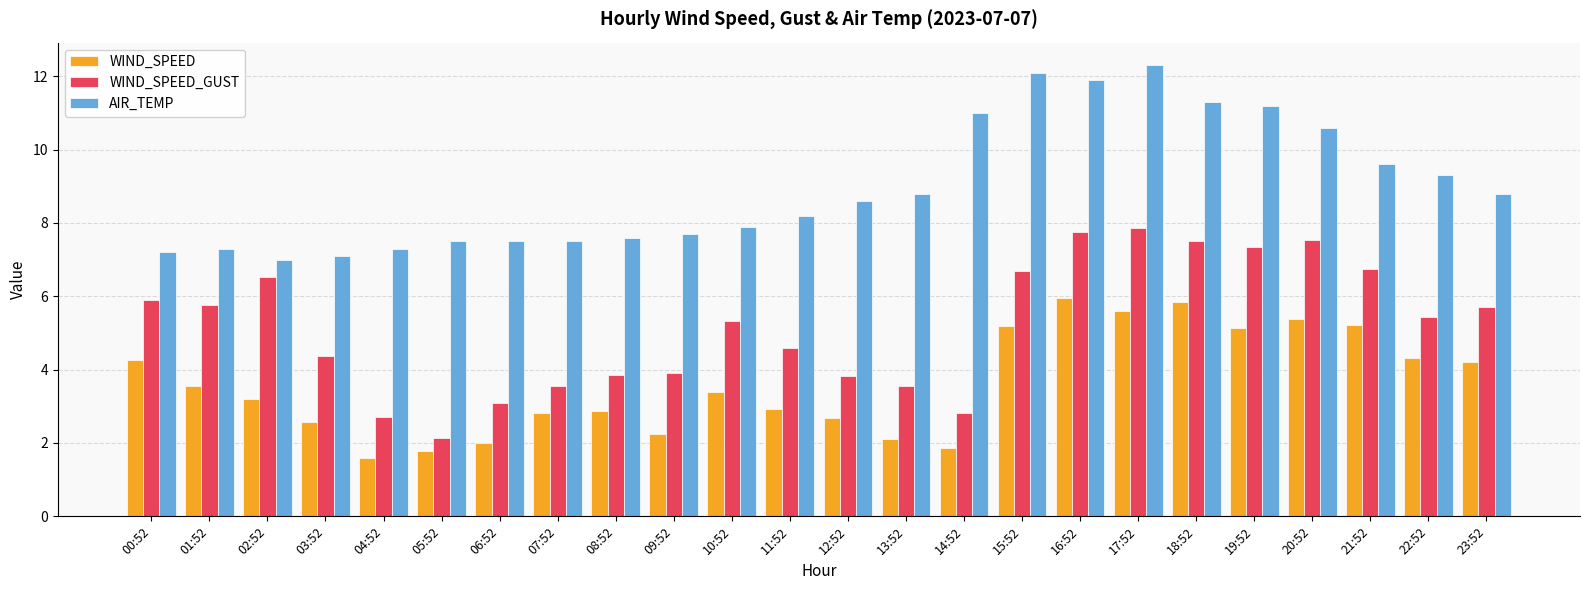

At 19:52, list the series in order from largest to smallest.

AIR_TEMP, WIND_SPEED_GUST, WIND_SPEED